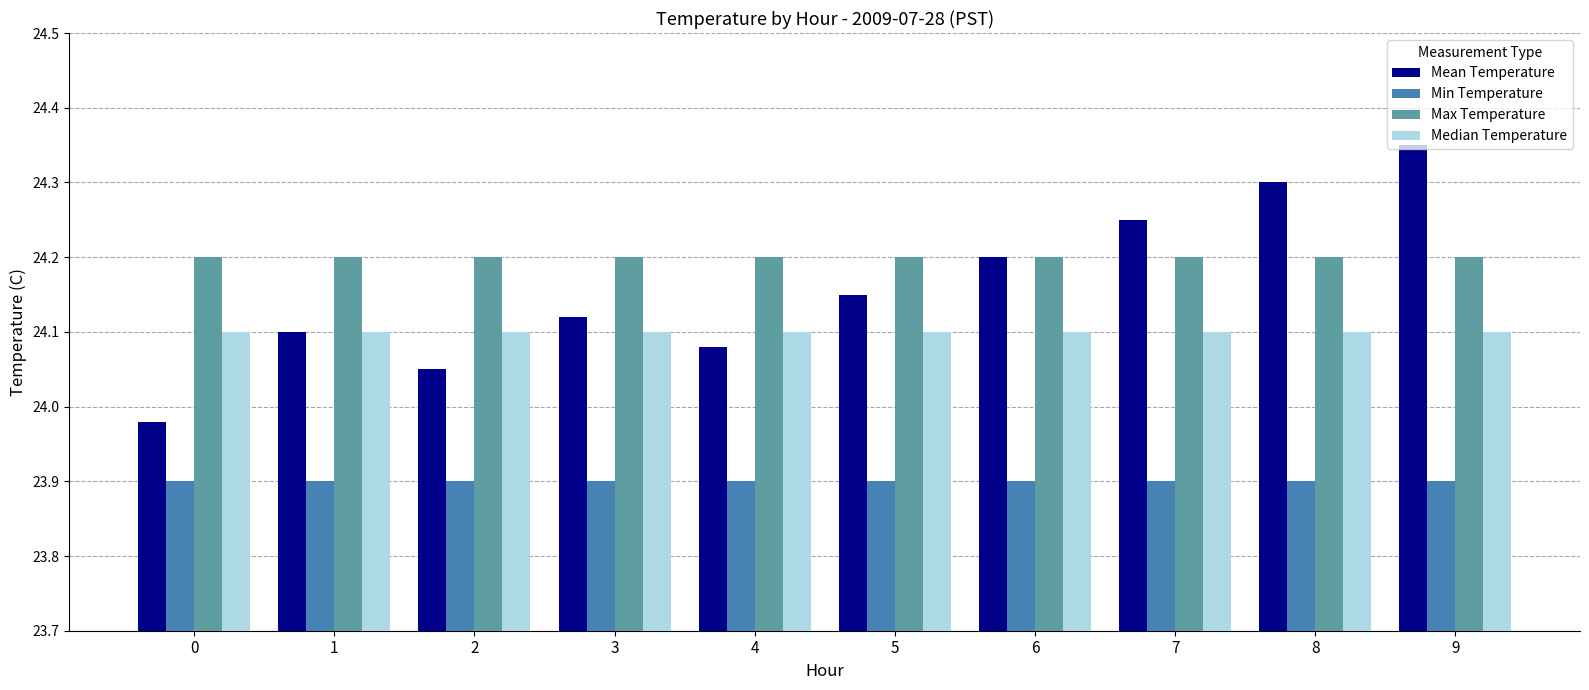

What are all the series names shown in the legend?

Mean Temperature, Min Temperature, Max Temperature, Median Temperature